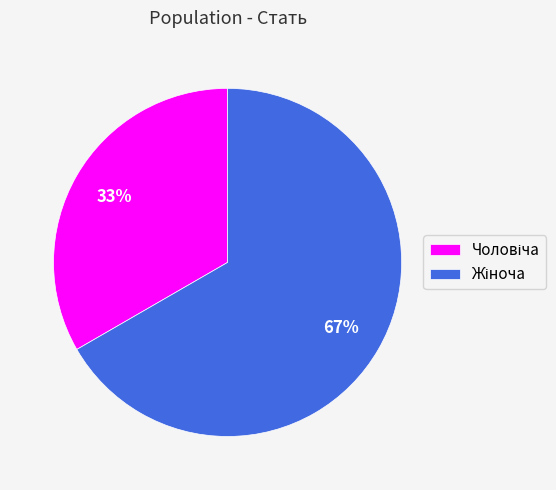

Is there any slice that represents more than half of the pie?

Yes